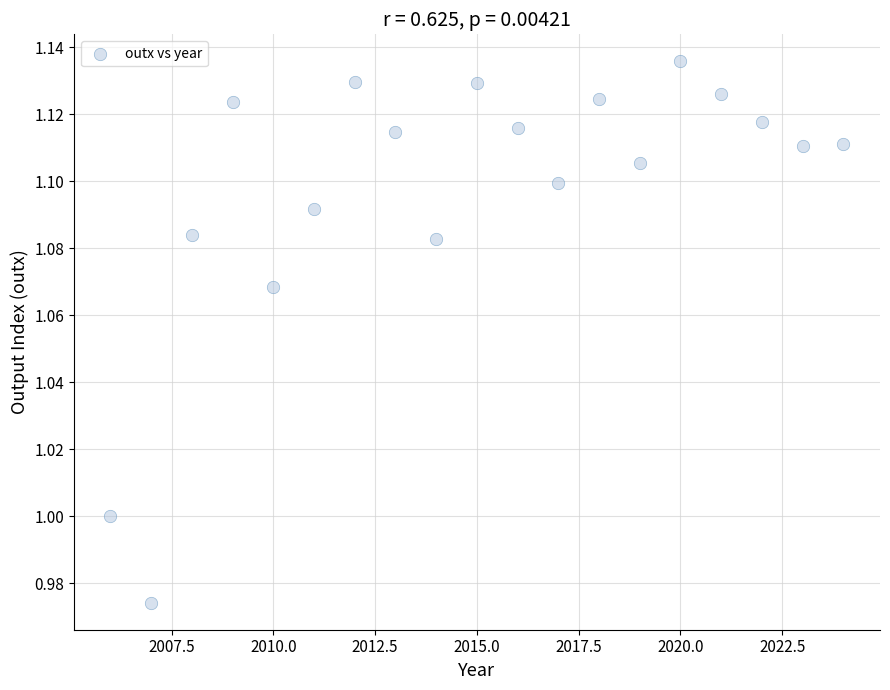

What is the range of X values (max minus min)?

18.0